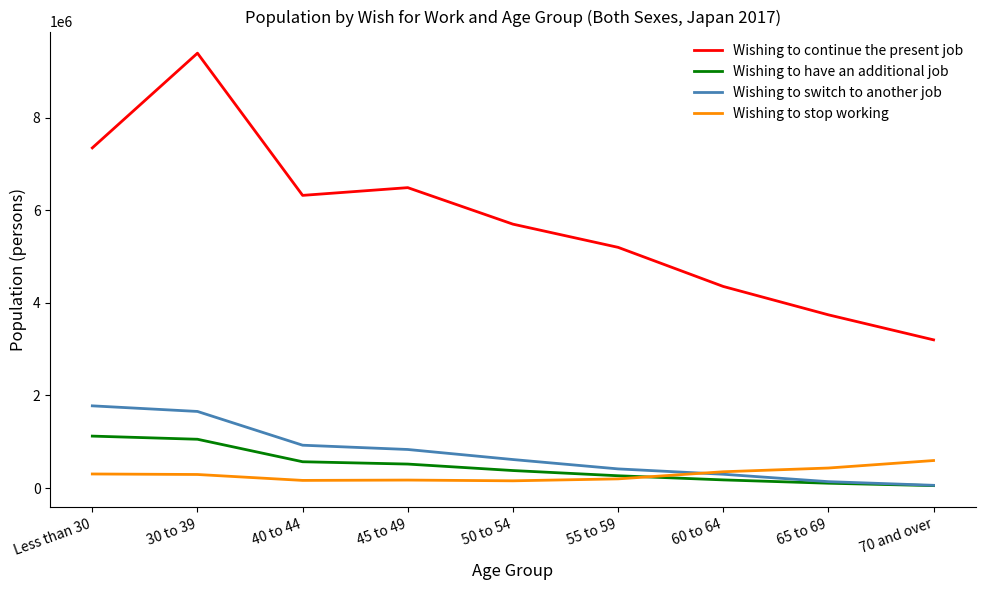

Rank the series at Less than 30 from highest to lowest value.

Wishing to continue the present job, Wishing to switch to another job, Wishing to have an additional job, Wishing to stop working